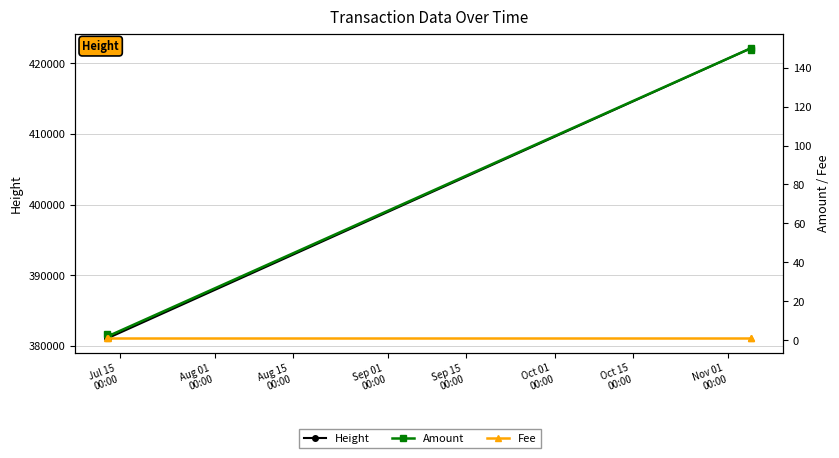

What are all the series names shown in the legend?

Height, Amount, Fee